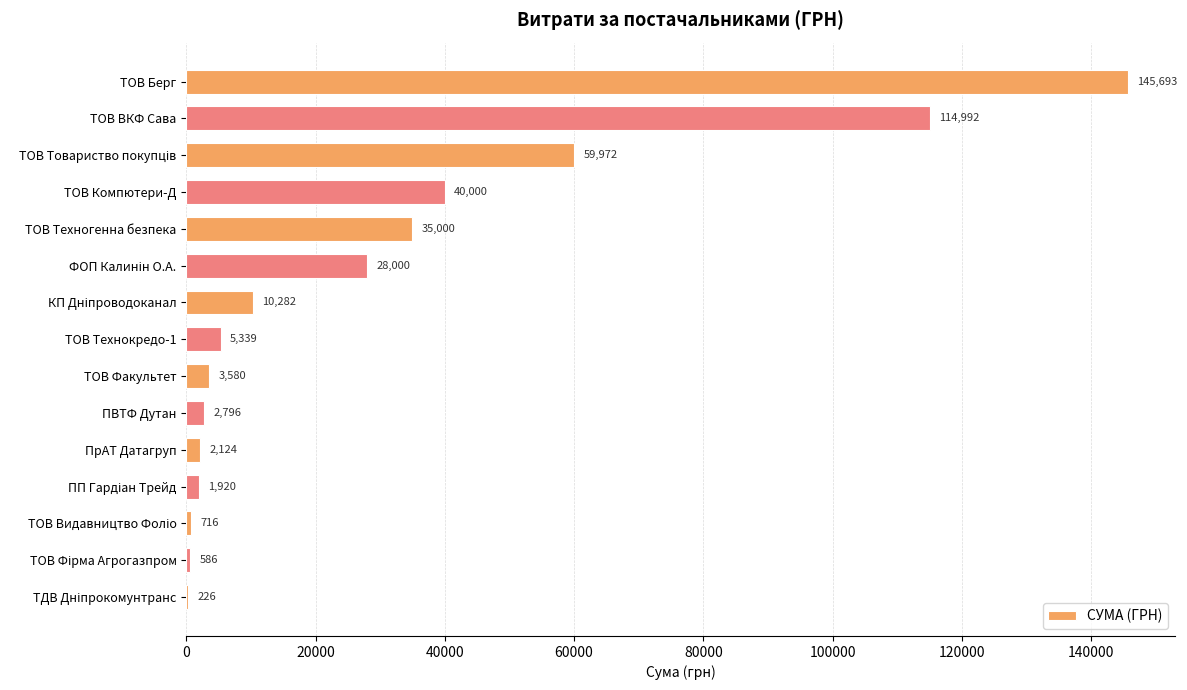

True or false: the data shows 11244.2 at ТОВ Техногенна безпека.

False